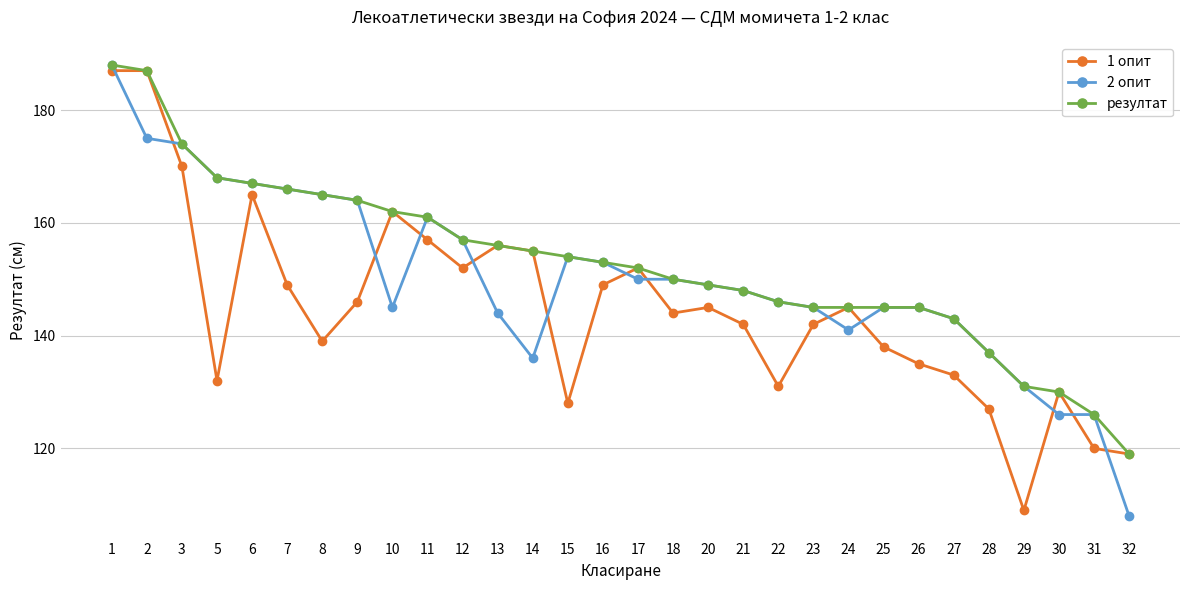

At which category does the chart reach its peak across all series?

1